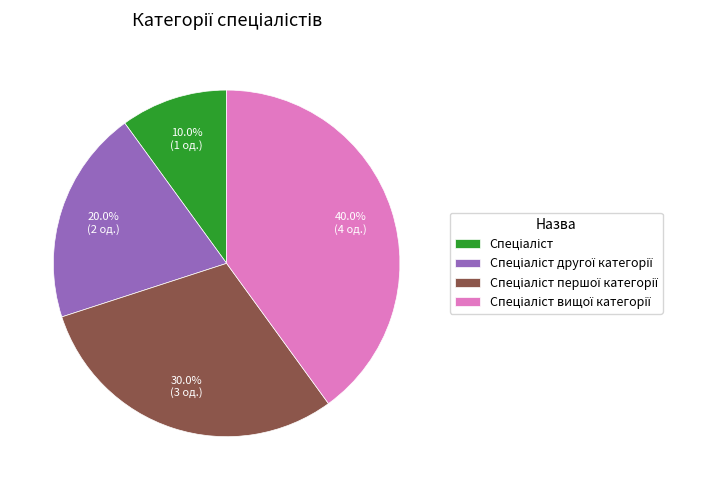

Is there any slice that represents more than half of the pie?

No